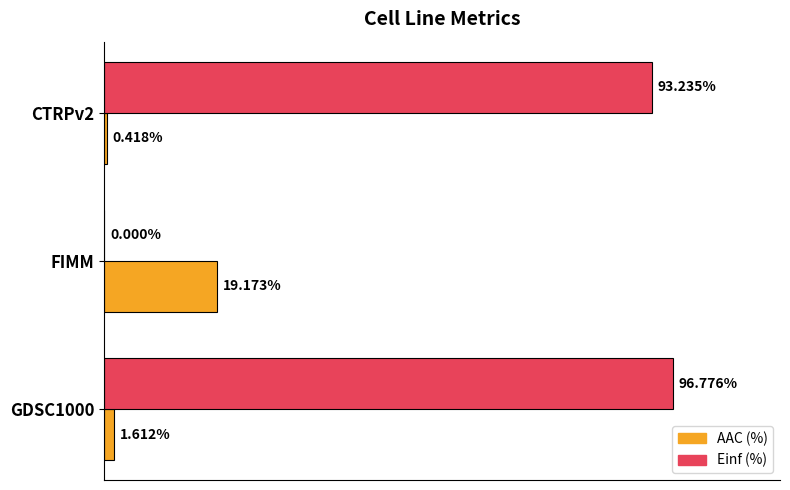

Which series changed the most between FIMM and CTRPv2?

Einf (%)